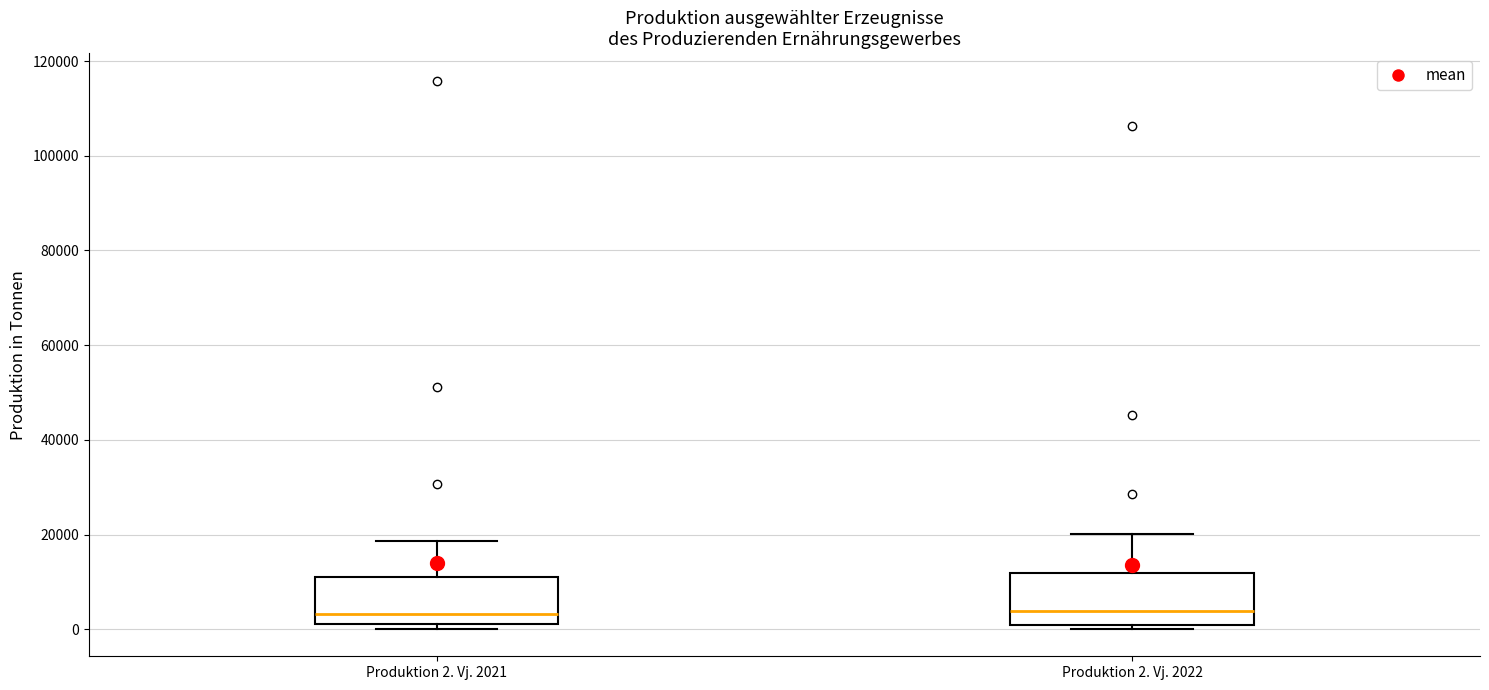

Where is the upper edge of the box for Produktion 2. Vj. 2022 on the y-axis? The values are not printed on the chart, so give them approximately, as read against the axis.

12000